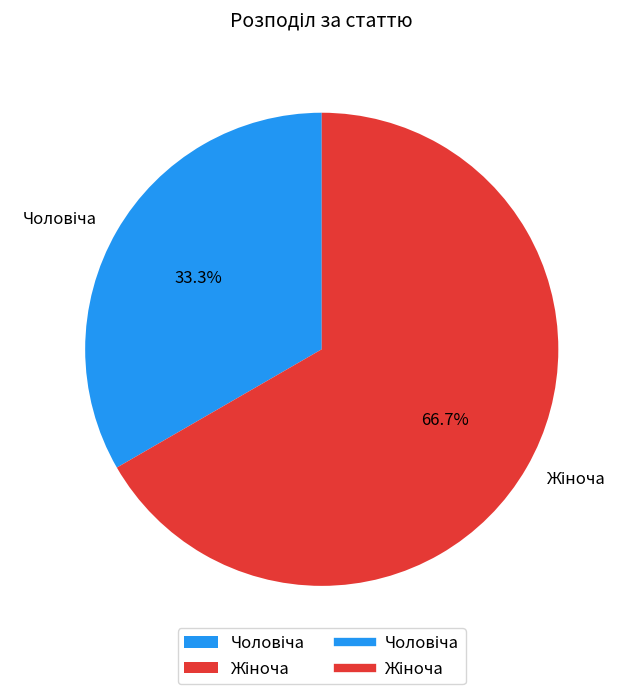

Is there a majority slice in this chart?

Yes